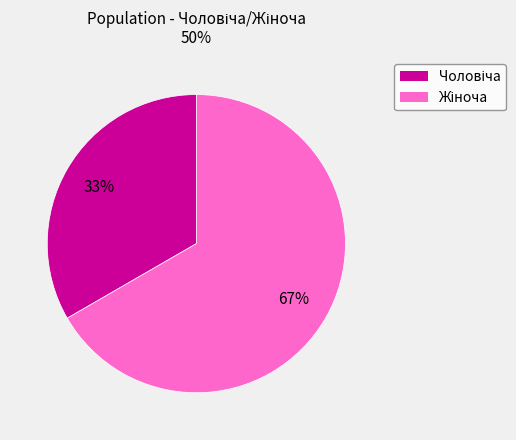

To the nearest percent, what is the average slice percentage?

50%